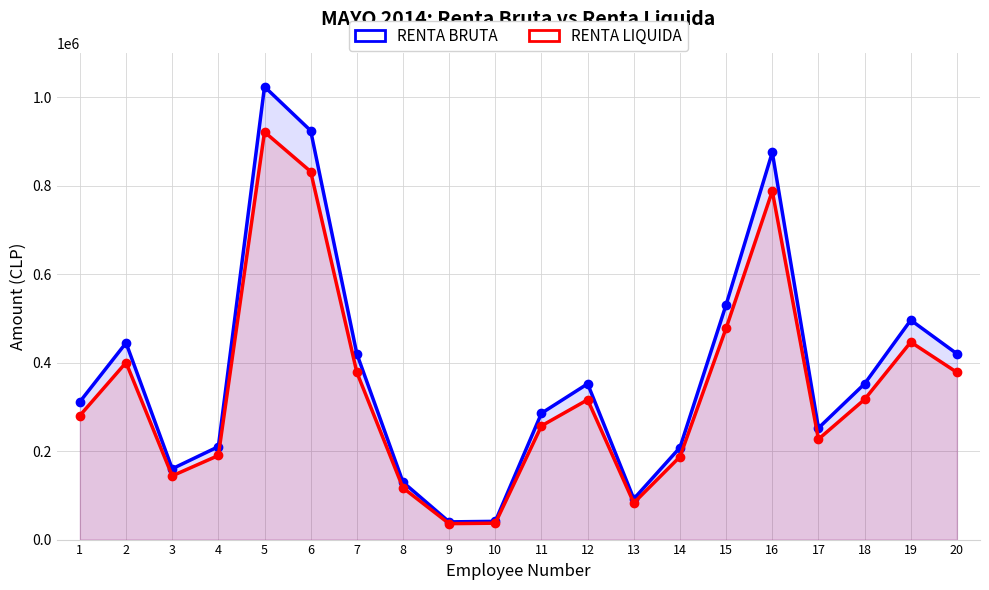

How many values in the RENTA BRUTA series exceed 352000?

8